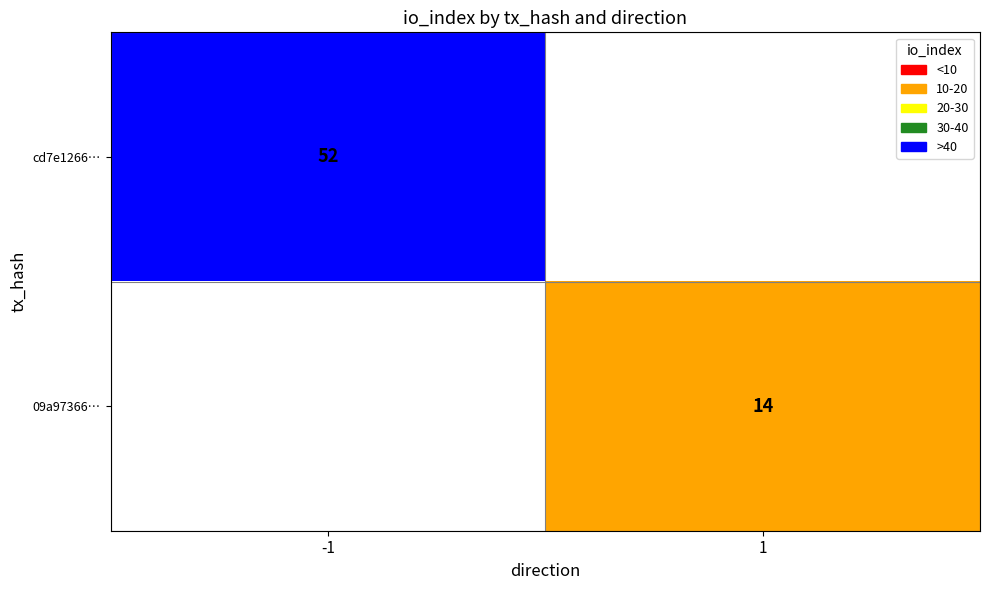

Is the value of 09a97366… at 1 greater than the value of cd7e1266… at -1?

No